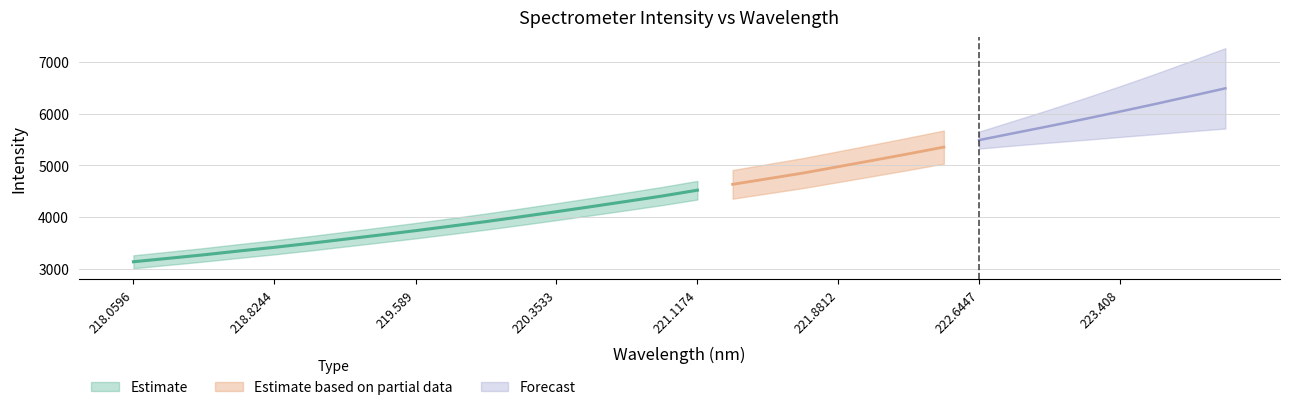

What position from the left is 223.5987?

30